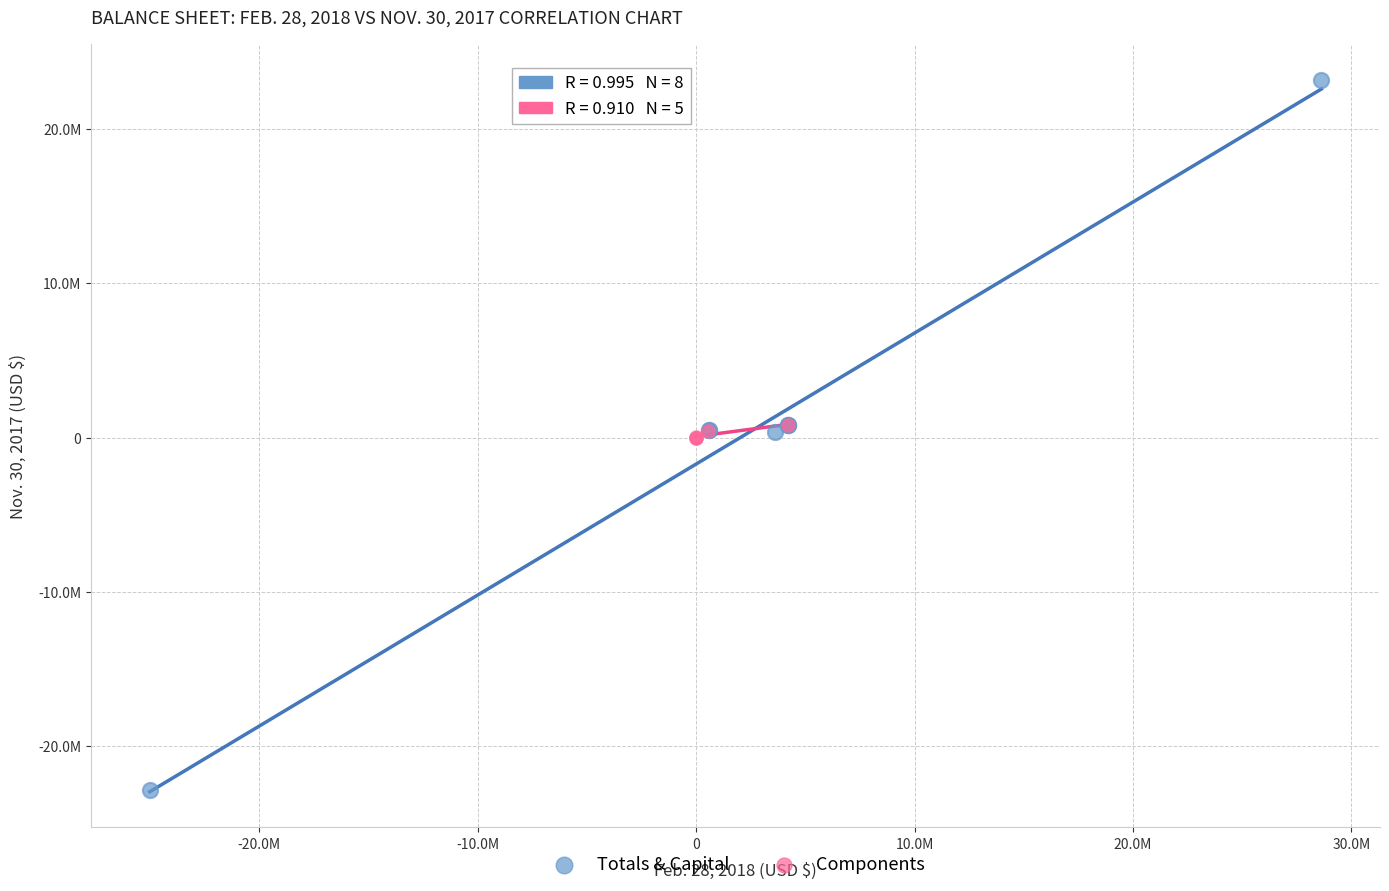

What are all the series names shown in the legend?

Totals & Capital, Components